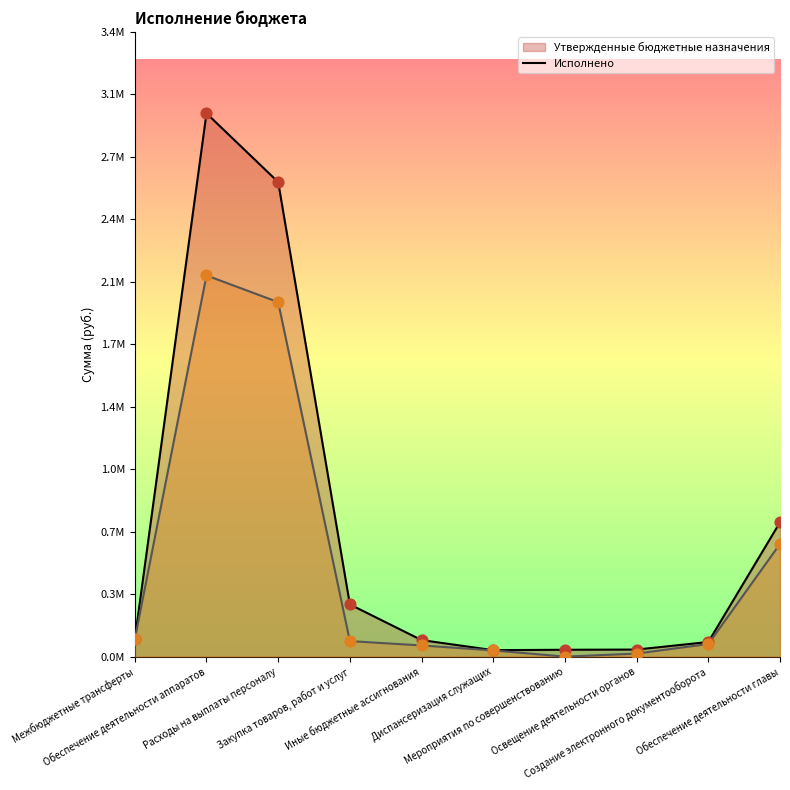

Which series has the widest spread of Y values?

Утвержденные бюджетные назначения